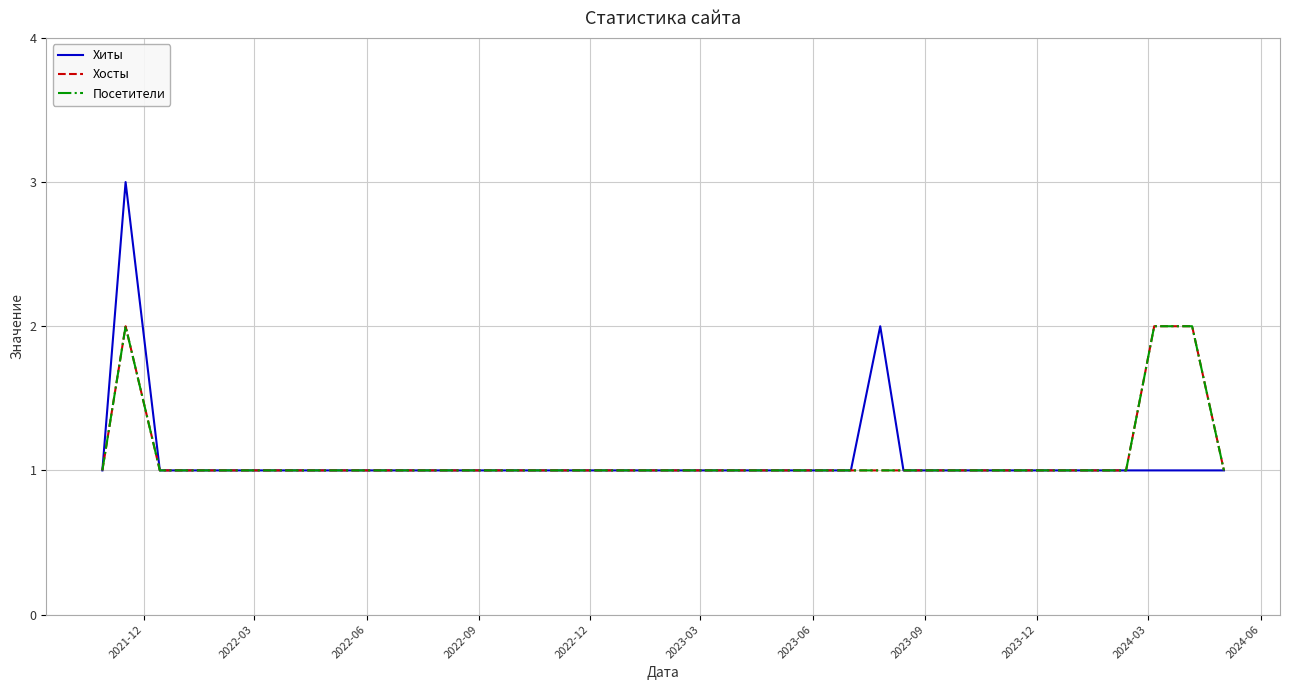

Is this an area chart (filled region under the line)?

No